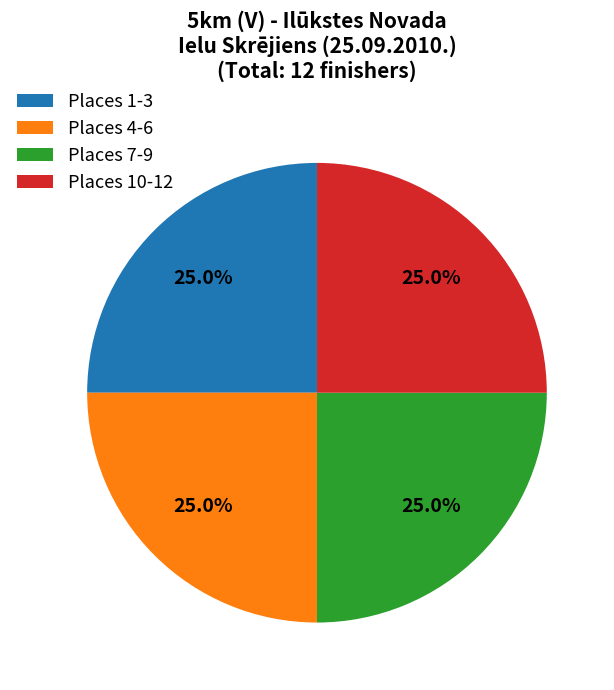

To the nearest percent, what is the difference between the largest and smallest slice percentages?

0%